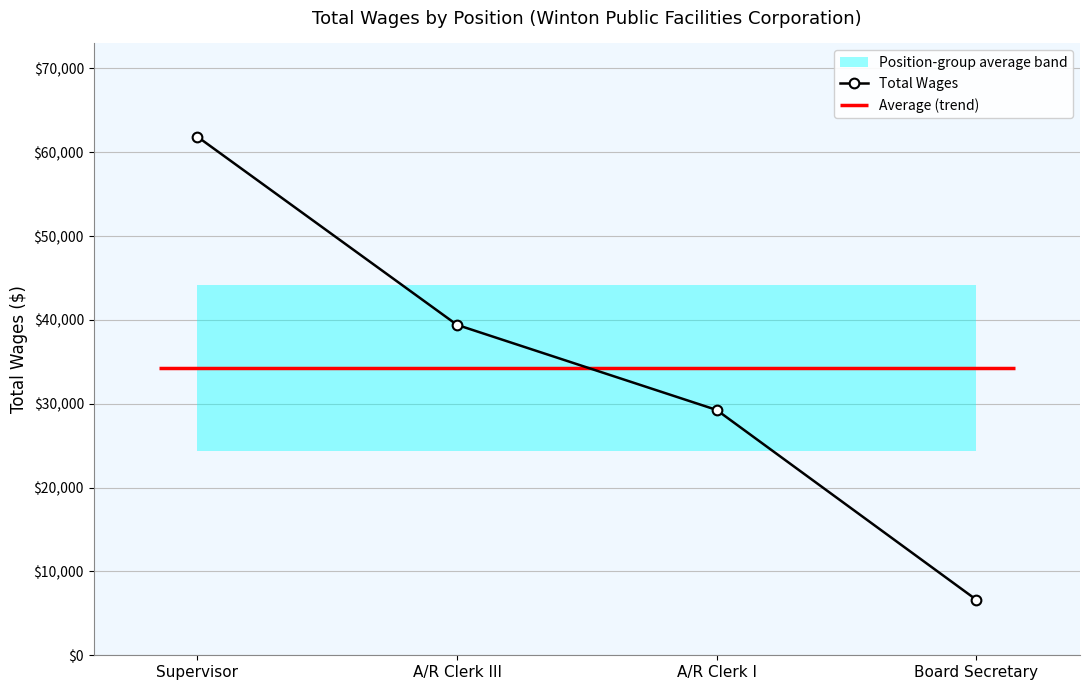

What is the minimum value shown in the chart?

6638